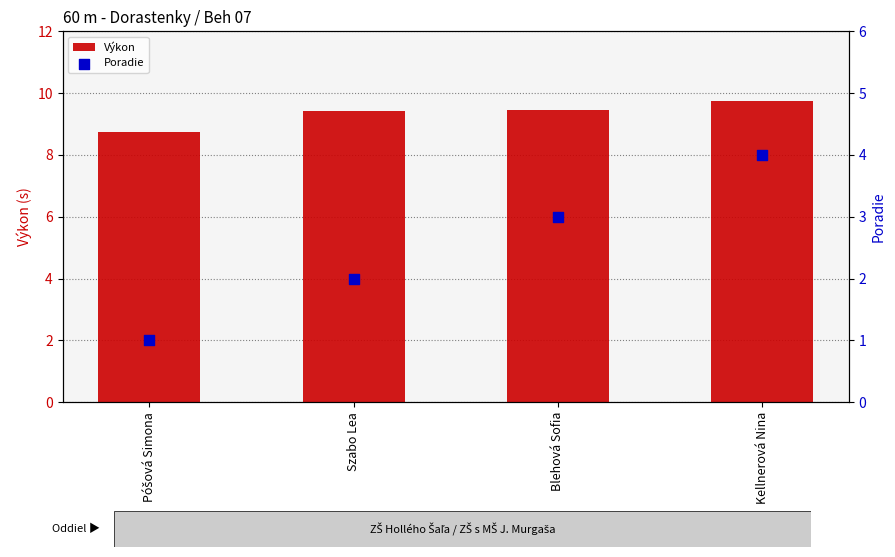

Which series reaches the maximum Y coordinate?

Výkon